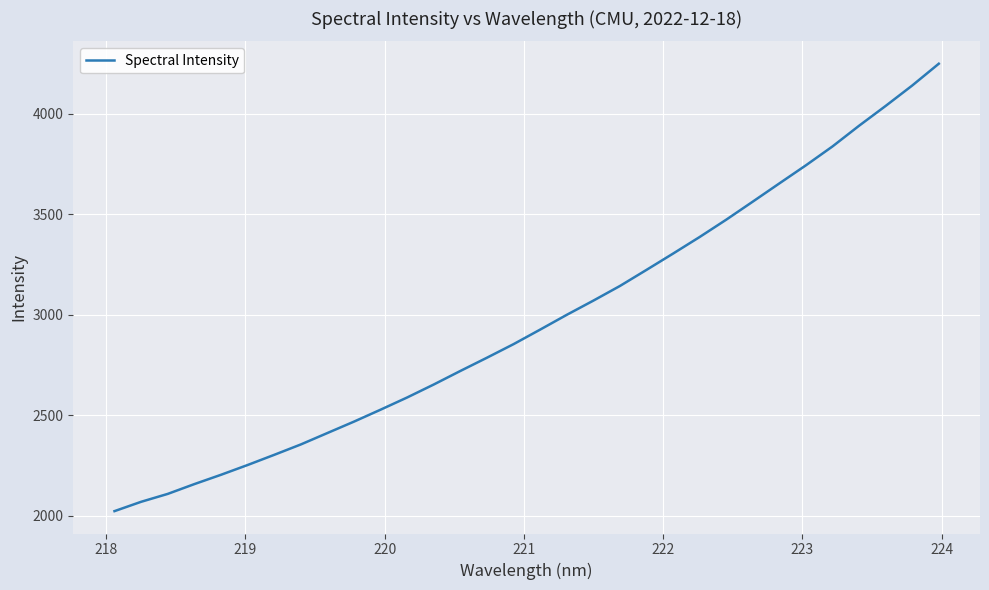

What is the maximum value shown in the chart?

4250.1